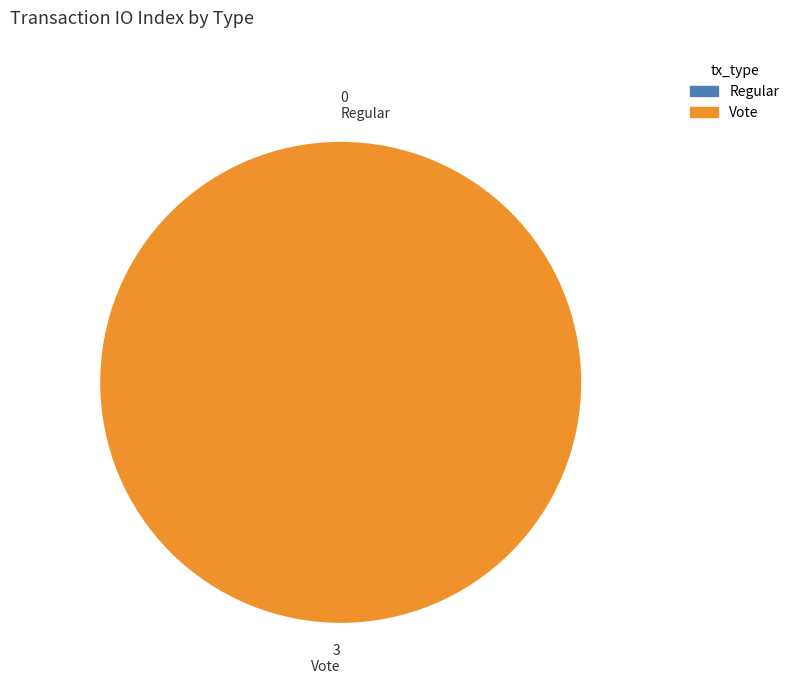

Which slice is the largest?

Vote